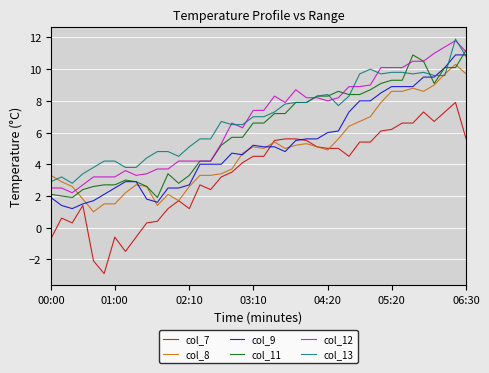

What is the sum of all col_9 values?

208.9